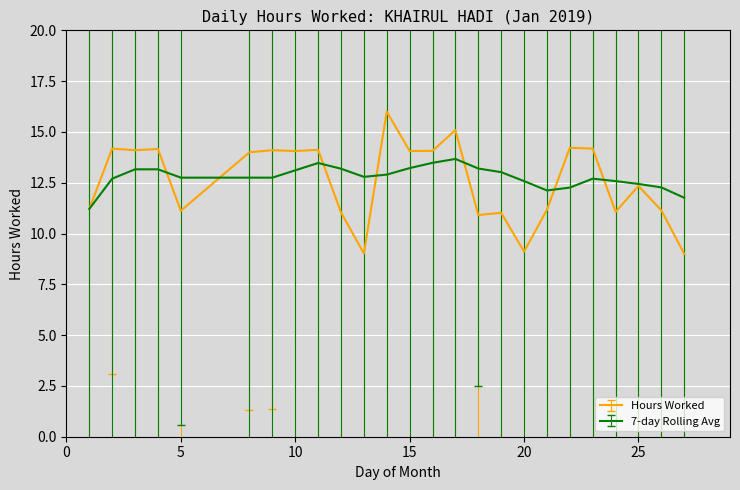

What is the value of the Hours Worked point at the 10th from the left?

11.0